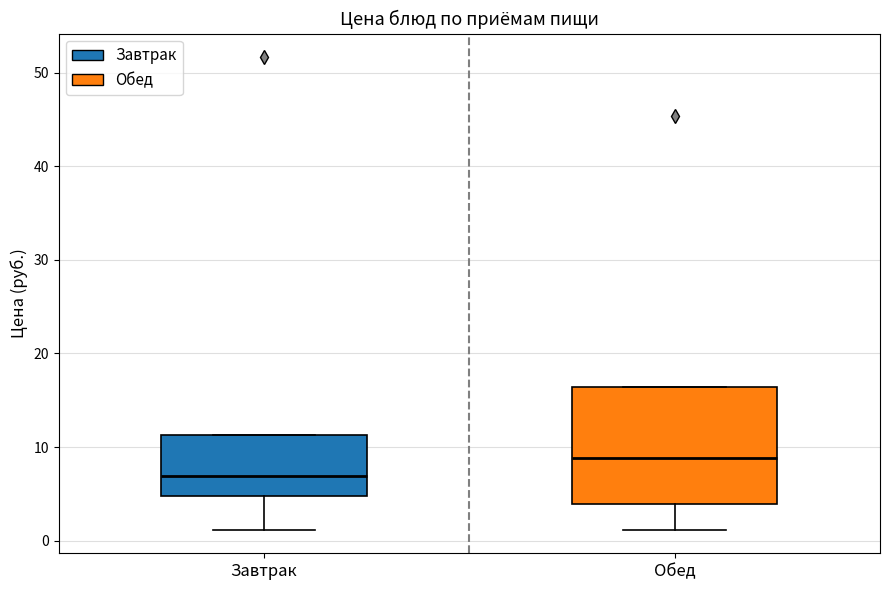

Where does the median line of the box for Обед sit on the y-axis? The values are not printed on the chart, so give them approximately, as read against the axis.

9